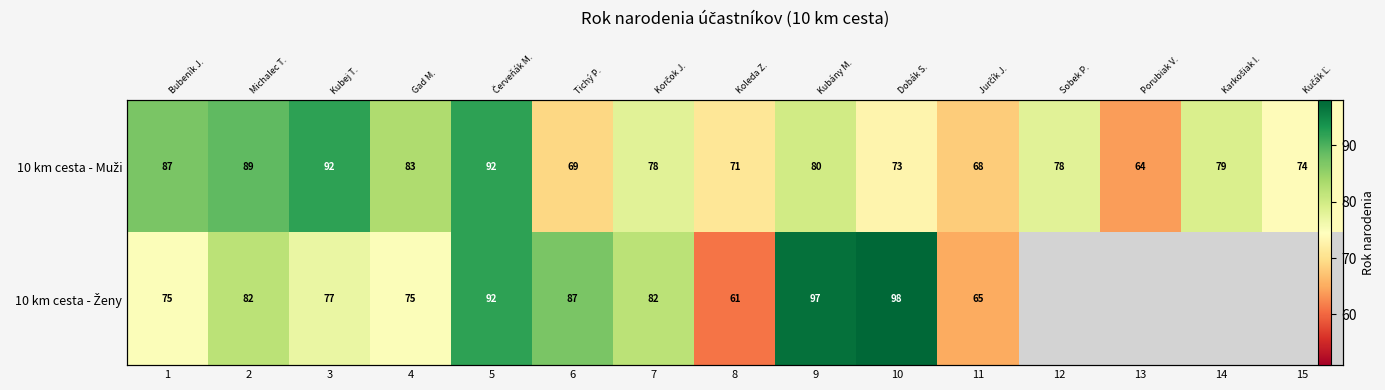

What is the difference between the maximum and minimum values in the 10 km cesta - Ženy series?

37.0